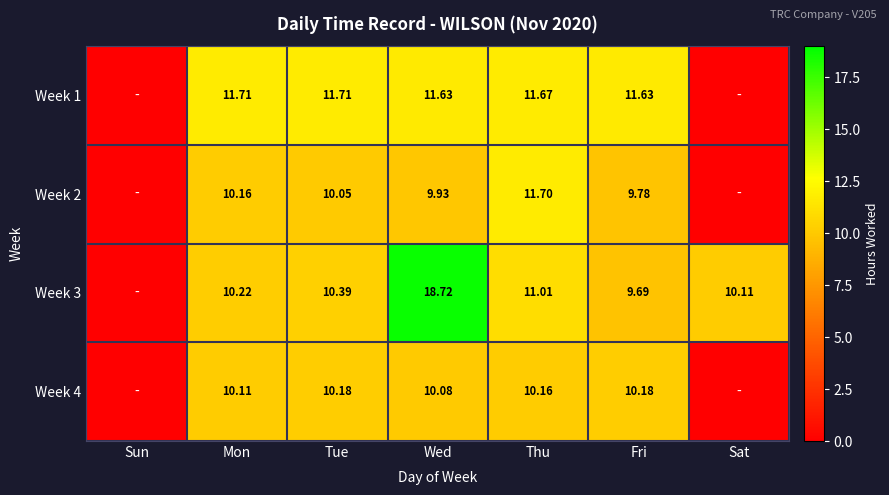

How many data points in Week 4 are above 10?

5